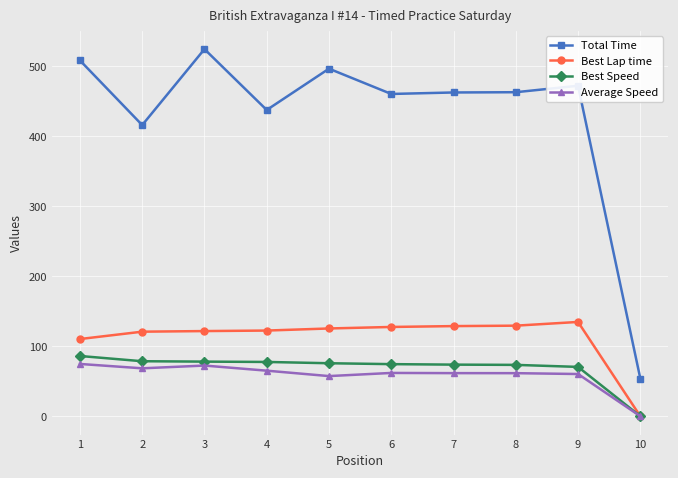

Is it true that Average Speed equals 0.0 at 10?

True